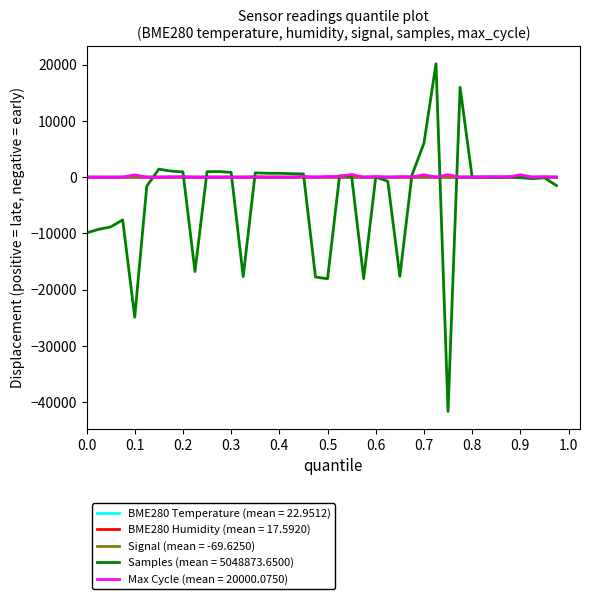

What is the greatest value displayed?

20158.5